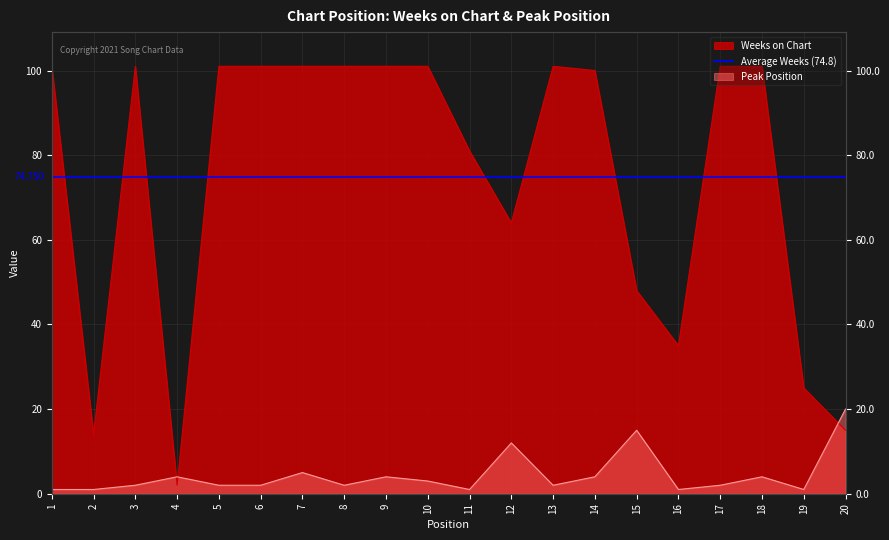

Which series has the largest total across all categories?

Weeks on Chart